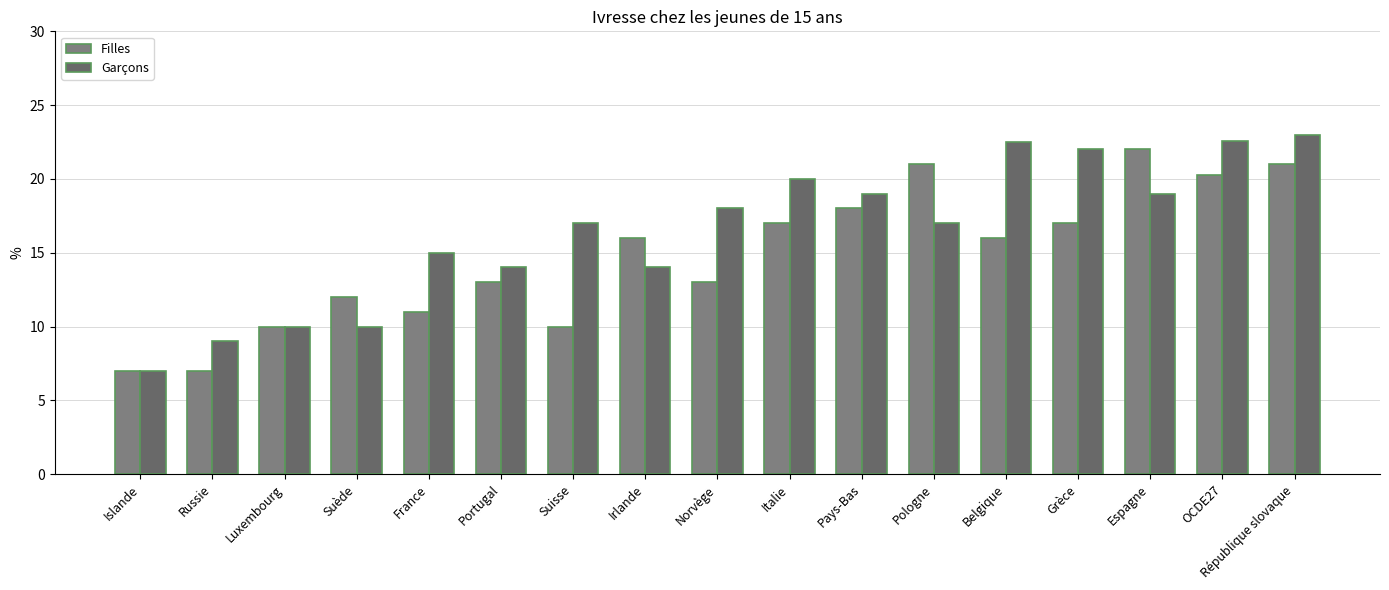

What is the value of the Garçons bar at the 5th from the left?

15.0